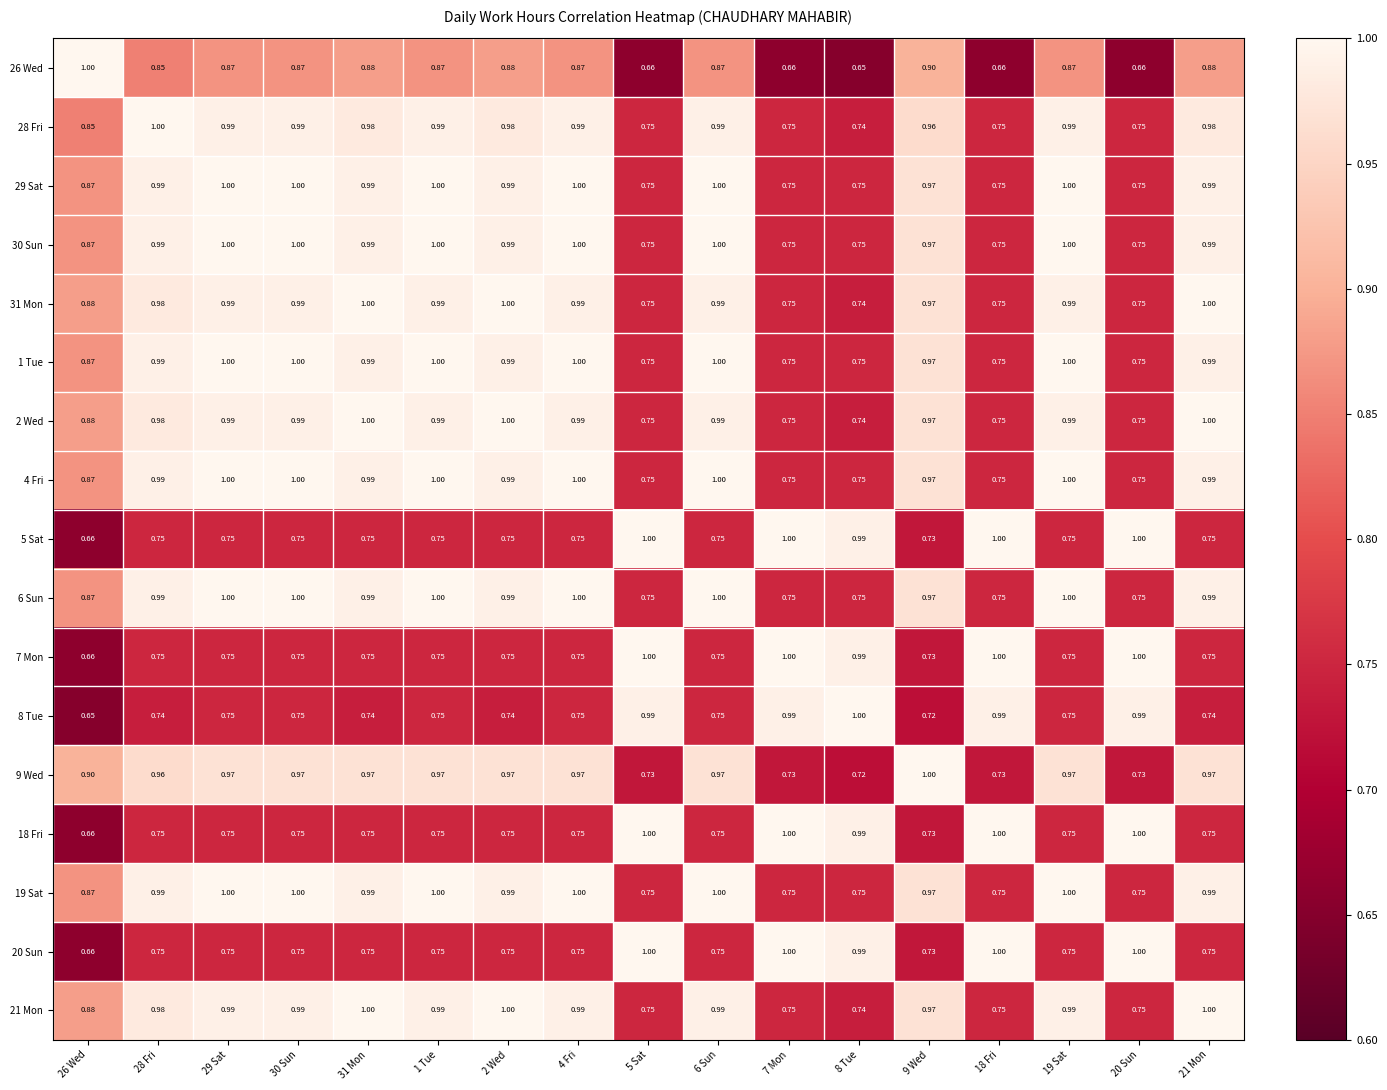

Is the value of 9 Wed at 7 Mon greater than the value of 31 Mon at 26 Wed?

No